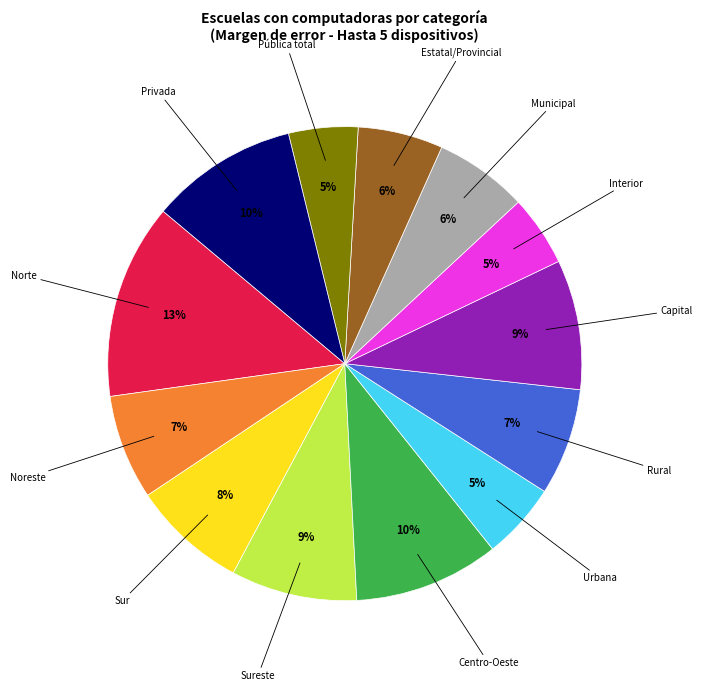

Is there any slice that represents more than half of the pie?

No